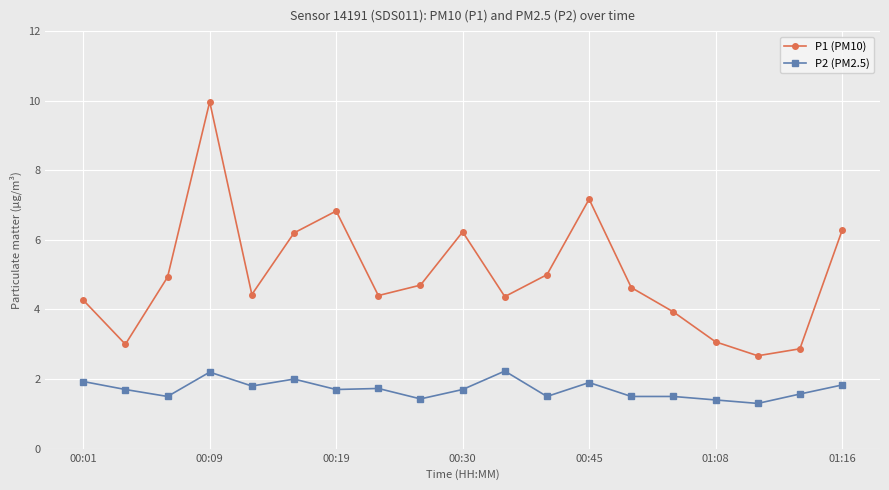

What is the value of the P2 (PM2.5) point at the 10th from the left?

1.7